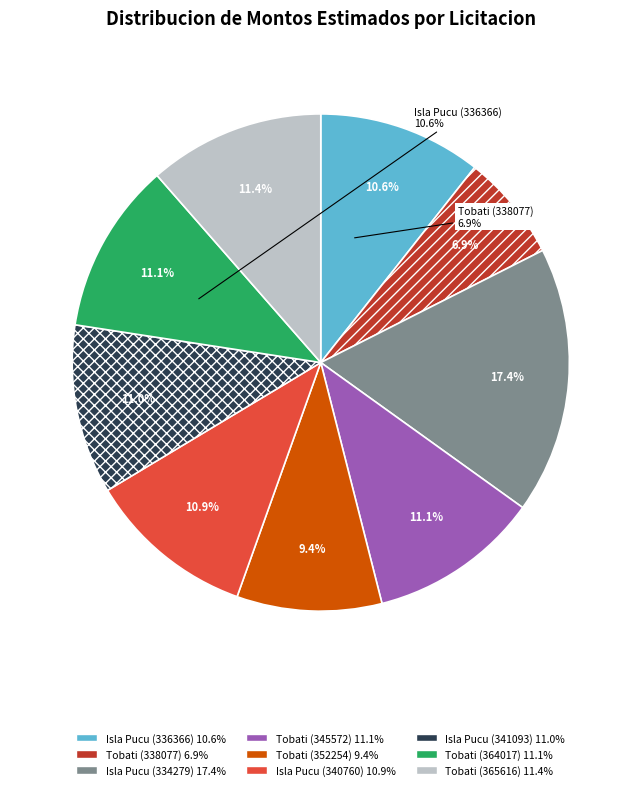

Is there any slice that represents more than half of the pie?

No